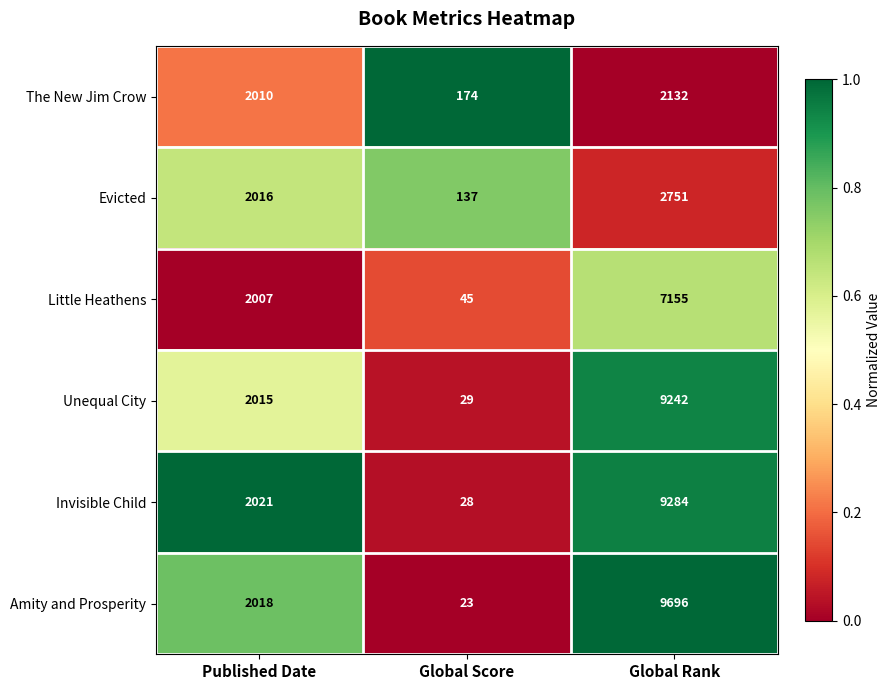

Which category has the lowest value across all series?

Global Score